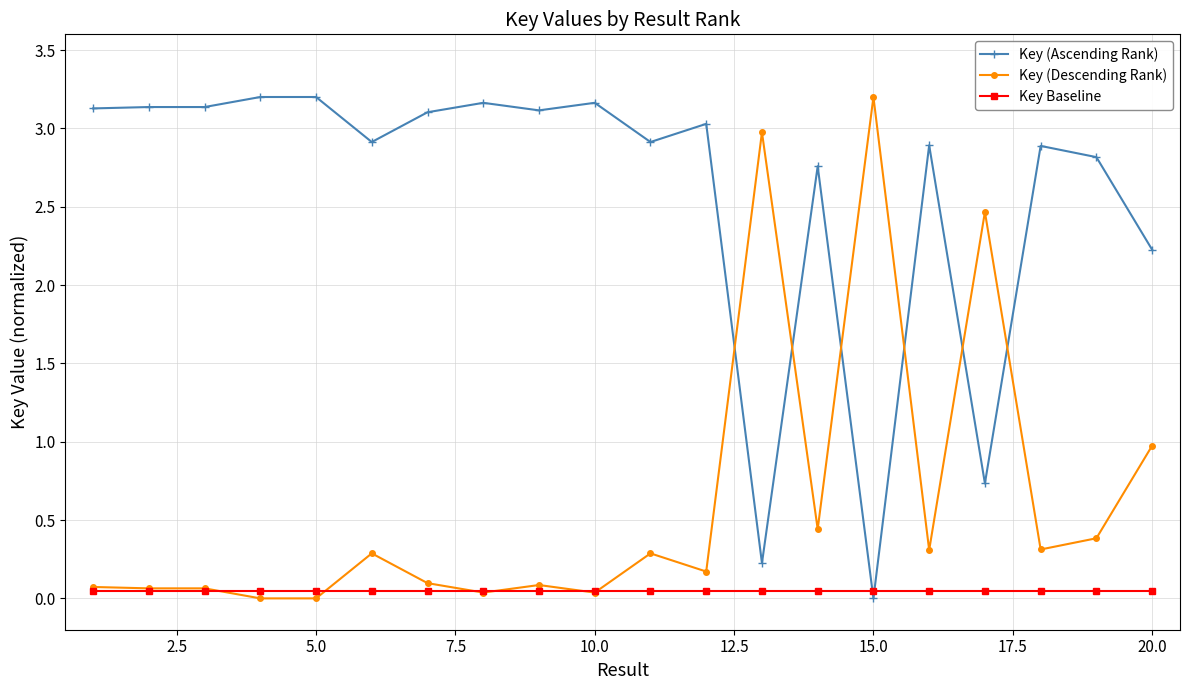

What is the maximum value for Key (Descending Rank)?

3.2